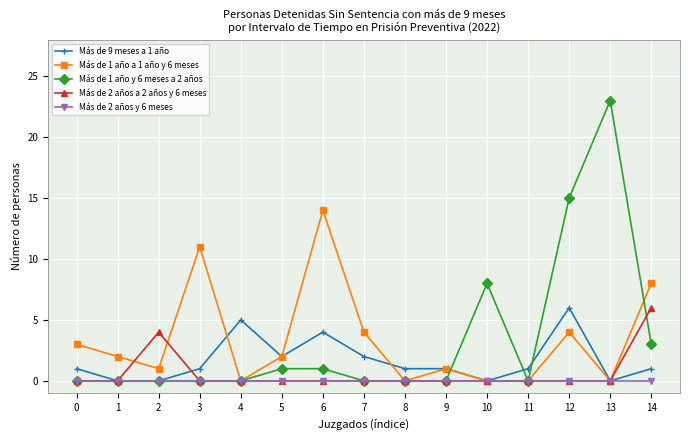

Which series has the largest range (max minus min)?

Más de 1 año y 6 meses a 2 años